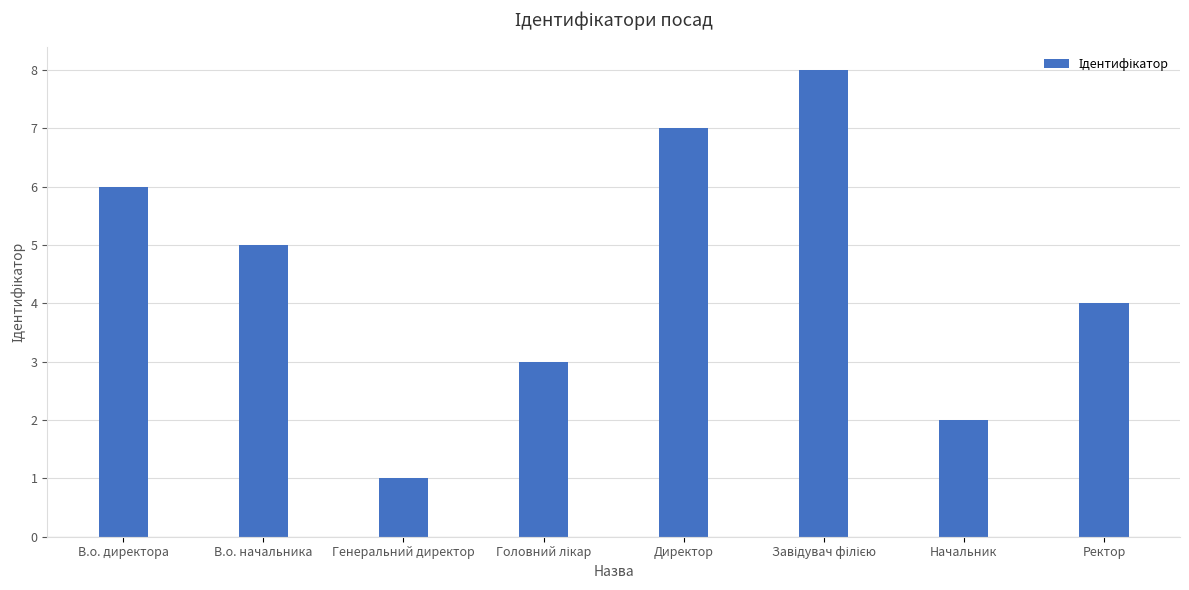

What is the difference between the maximum and second lowest values?

6